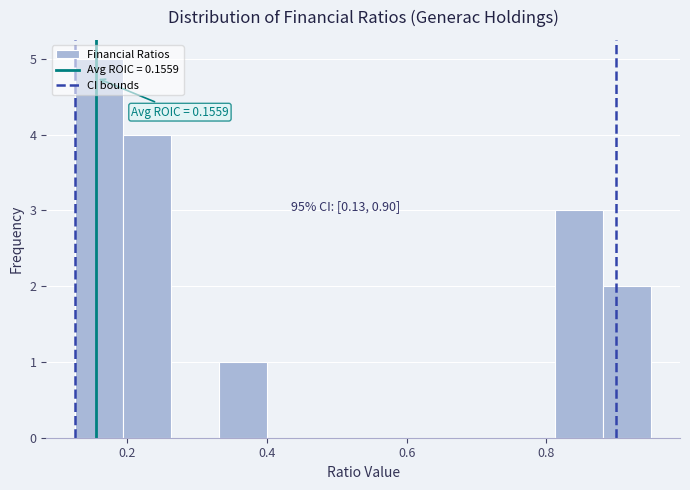

Read against the x-axis, roughly where is the centre of the tallest bar?

0.16